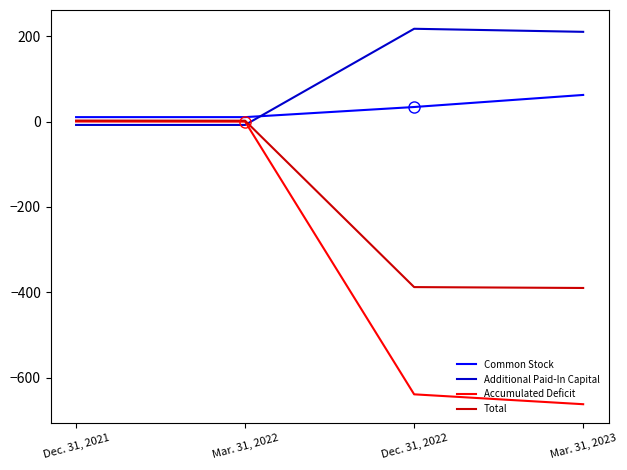

True or false: Additional Paid-In Capital has a value of -8.0 at Dec. 31, 2021.

True